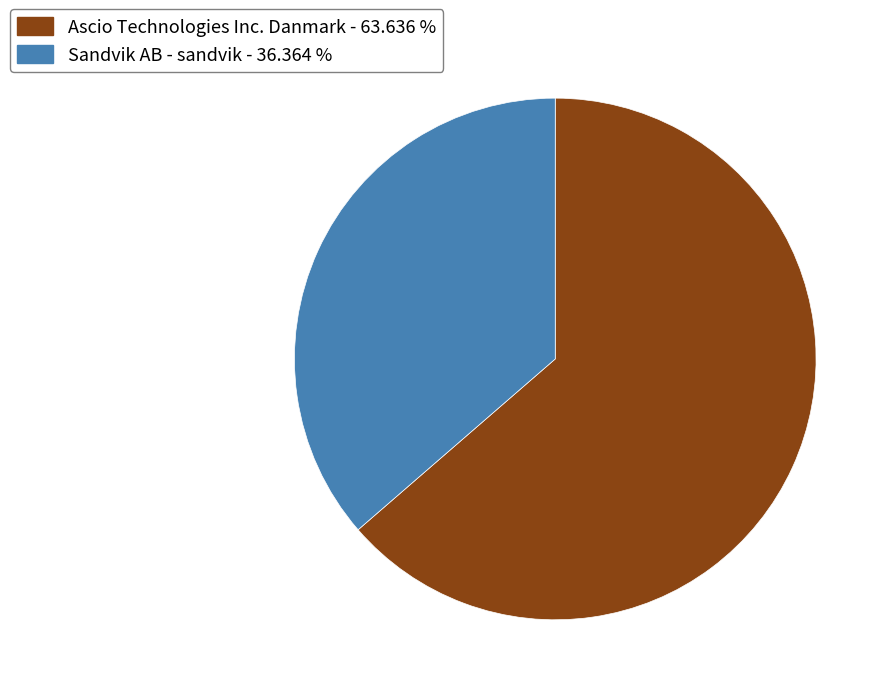

Is there any slice that represents more than half of the pie?

Yes